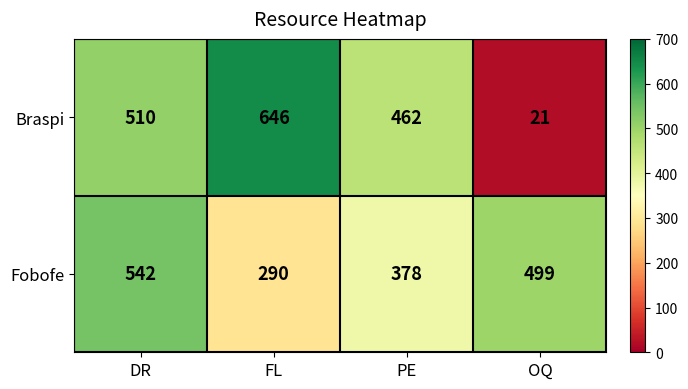

Which category has the highest value in the Fobofe series?

DR